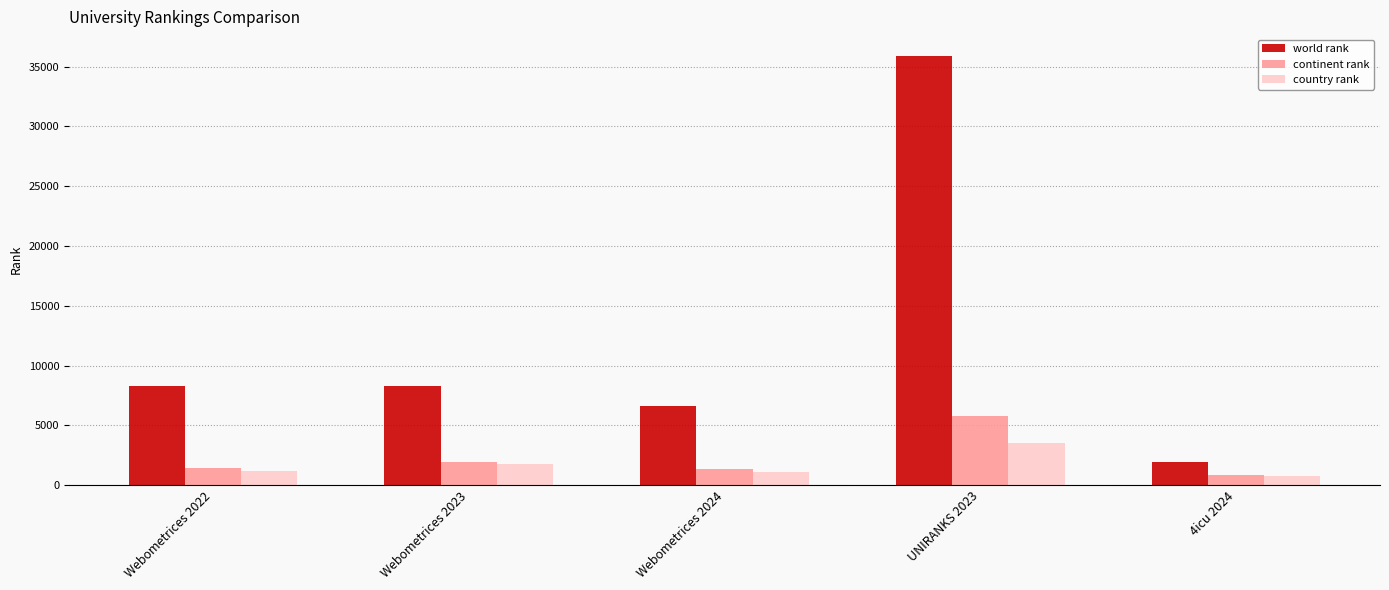

What is the average value of the country rank series?

1649